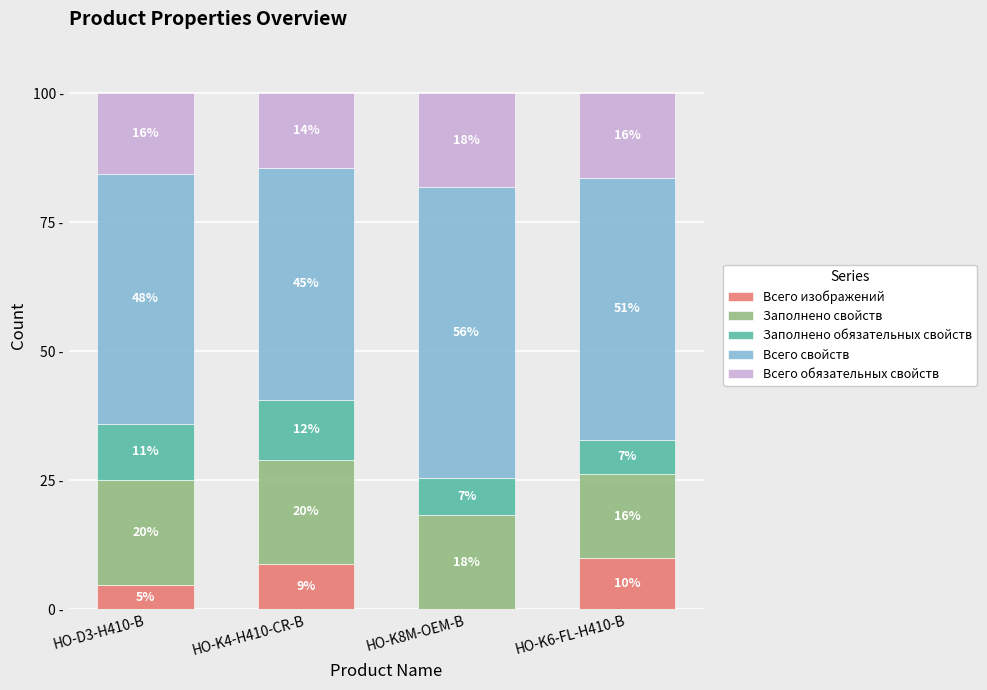

Does the chart contain stacked bars?

Yes